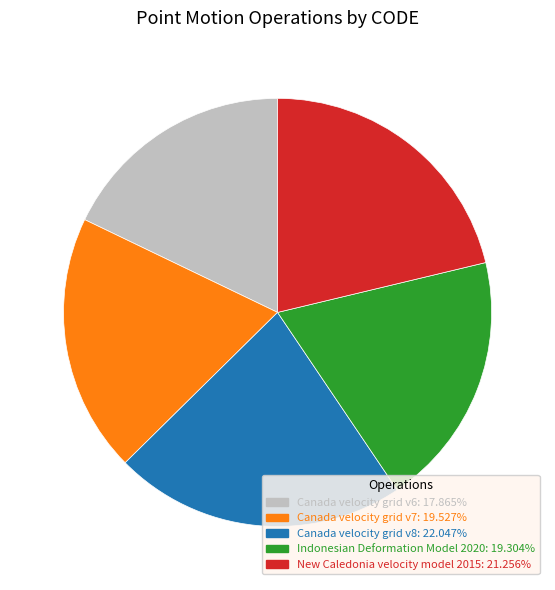

Approximately how many times larger is the value at New Caledonia velocity model 2015 compared to Canada velocity grid v8?

1.0